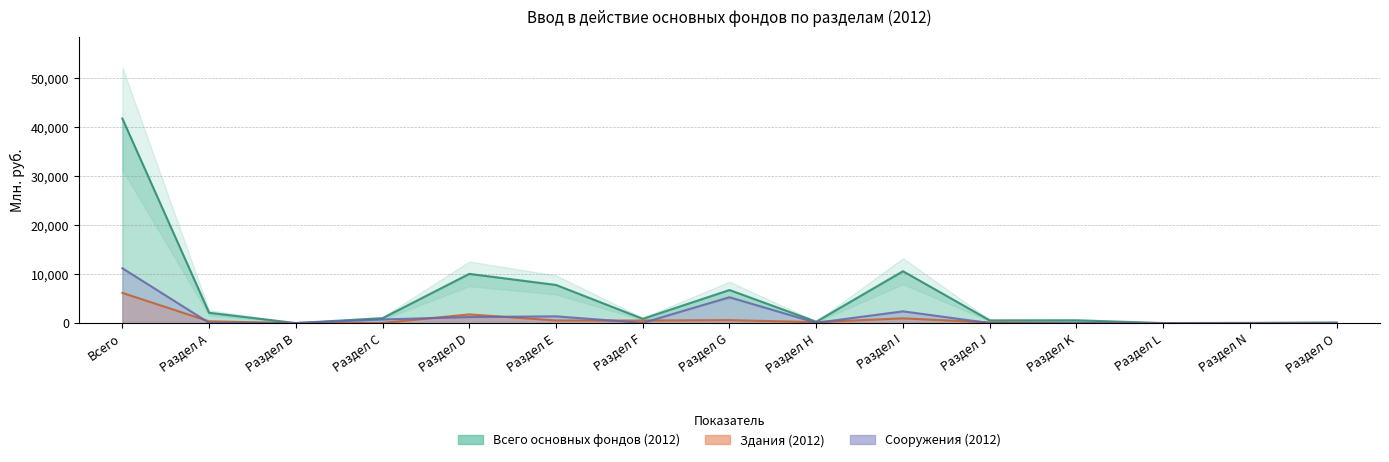

Is it true that Здания (2012) equals 523 at Раздел F?

True